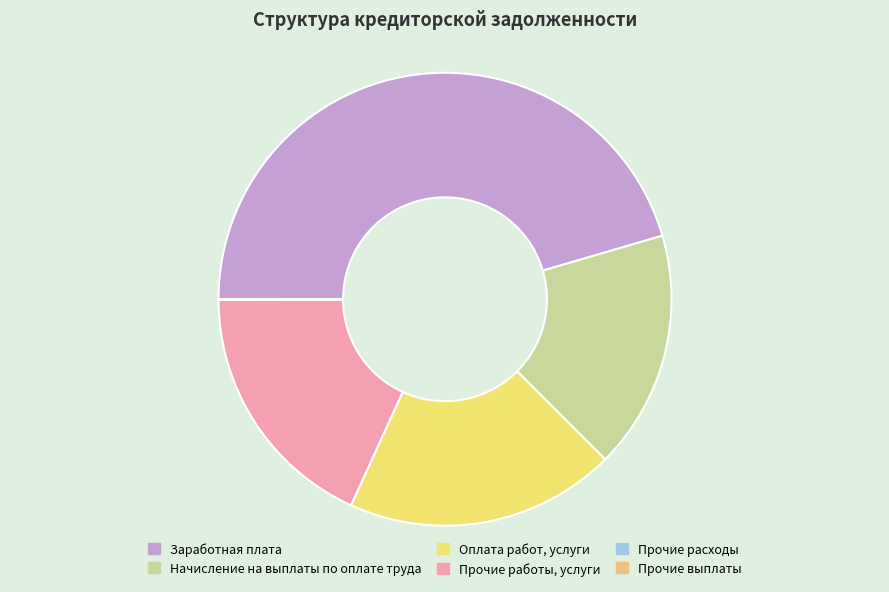

Which slice is the largest?

Заработная плата